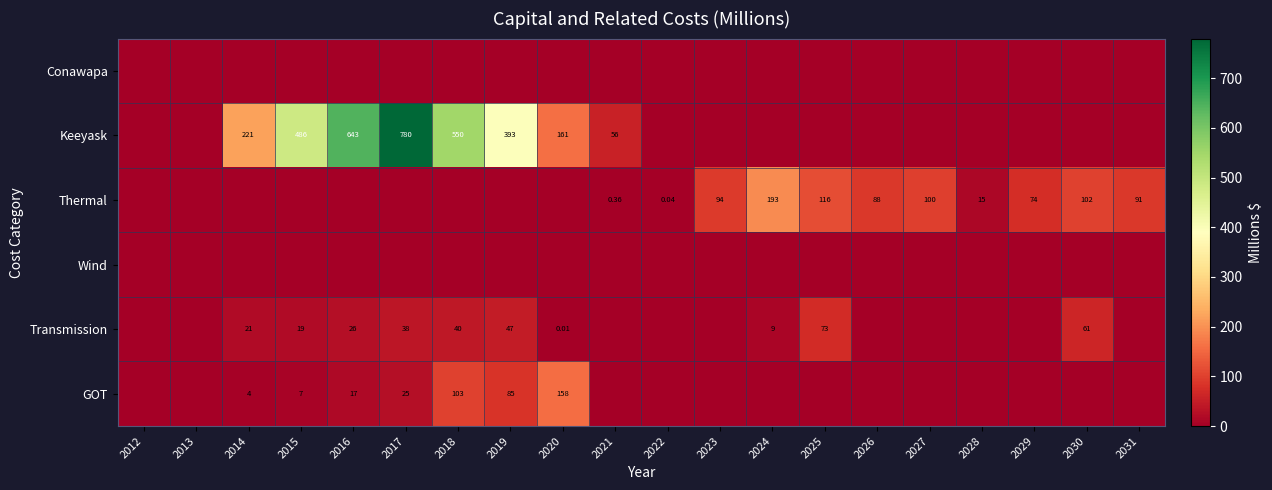

At which label is Transmission closest to 36?

2017